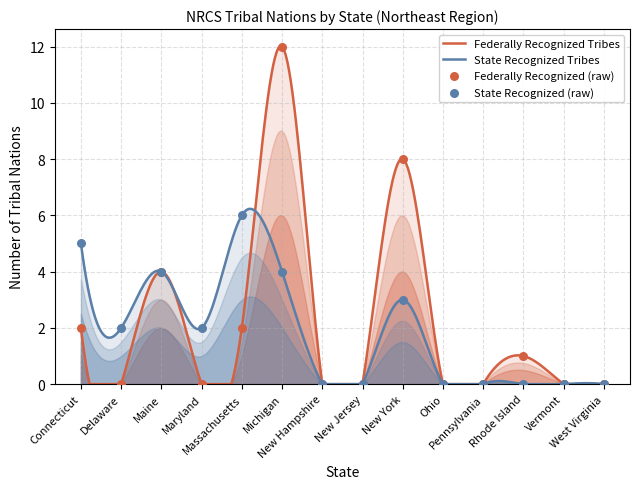

At how many categories does at least one series exceed 4?

4